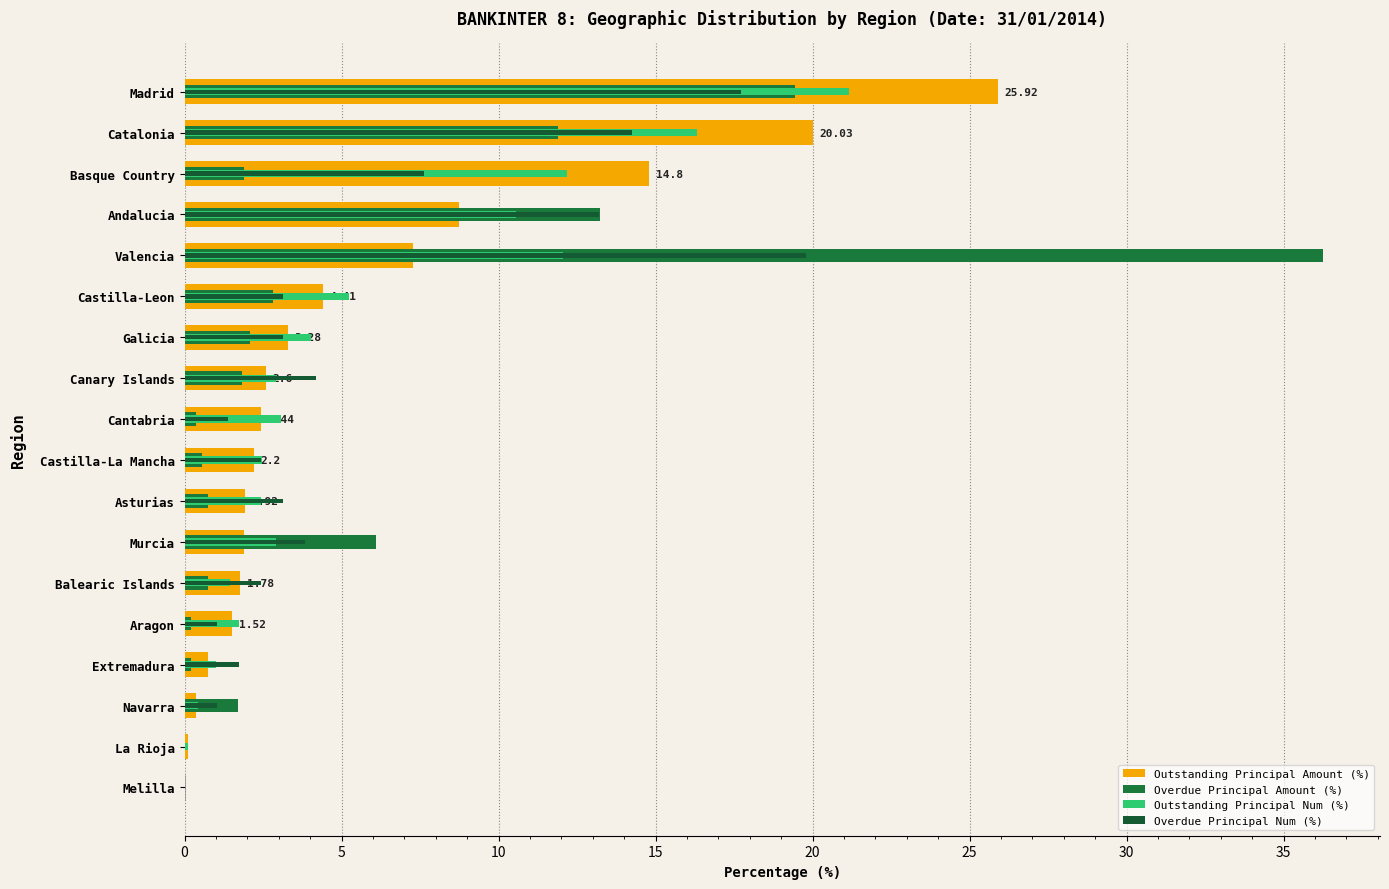

What is the spread (max minus min) of values at Aragon?

1.5